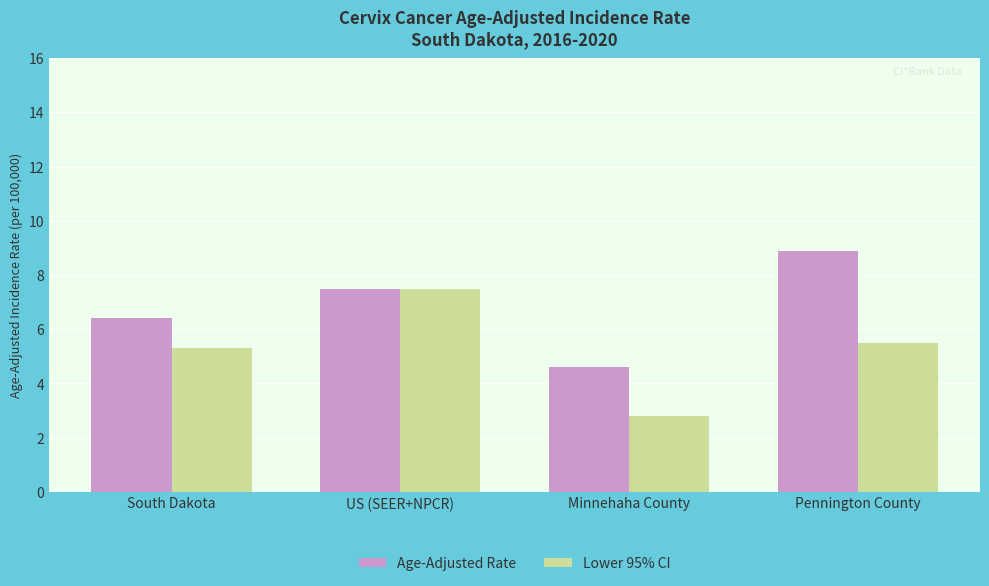

What is the average value of the Lower 95% CI series?

5.3